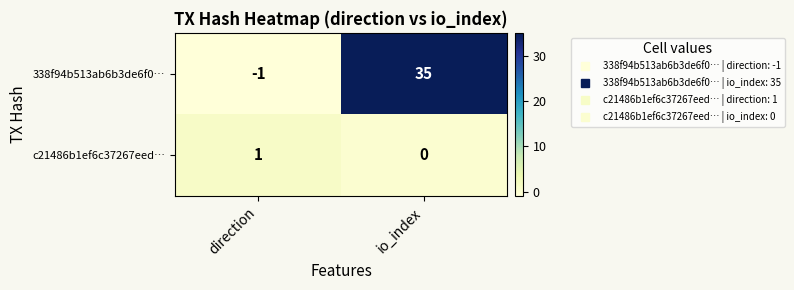

What is the difference between the 338f94b513ab6b3de6f0… values at io_index and direction?

36